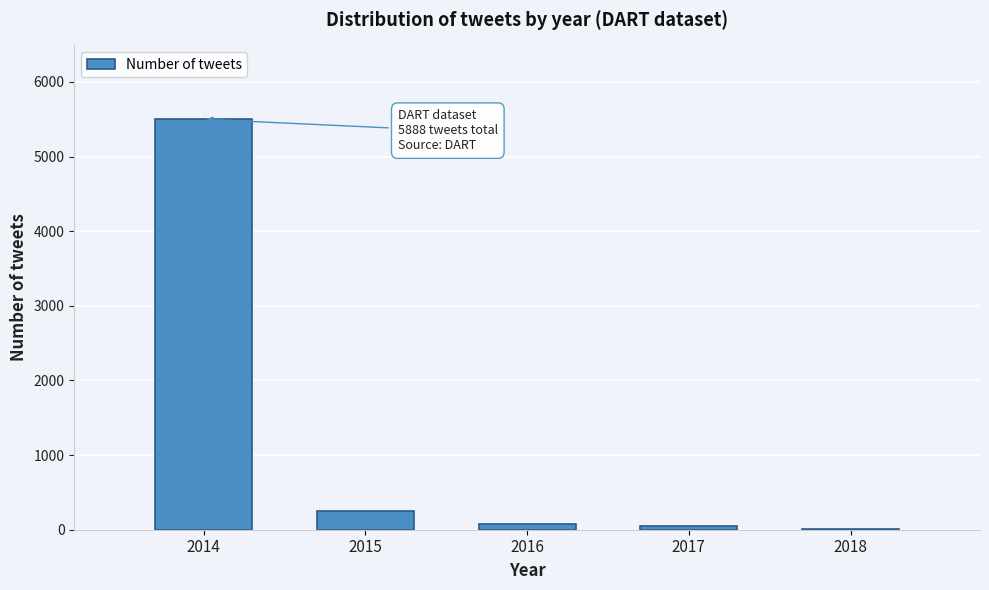

Reading right to left, what are all the values shown in this chart?

2018=8	2017=50	2016=80	2015=250	2014=5500